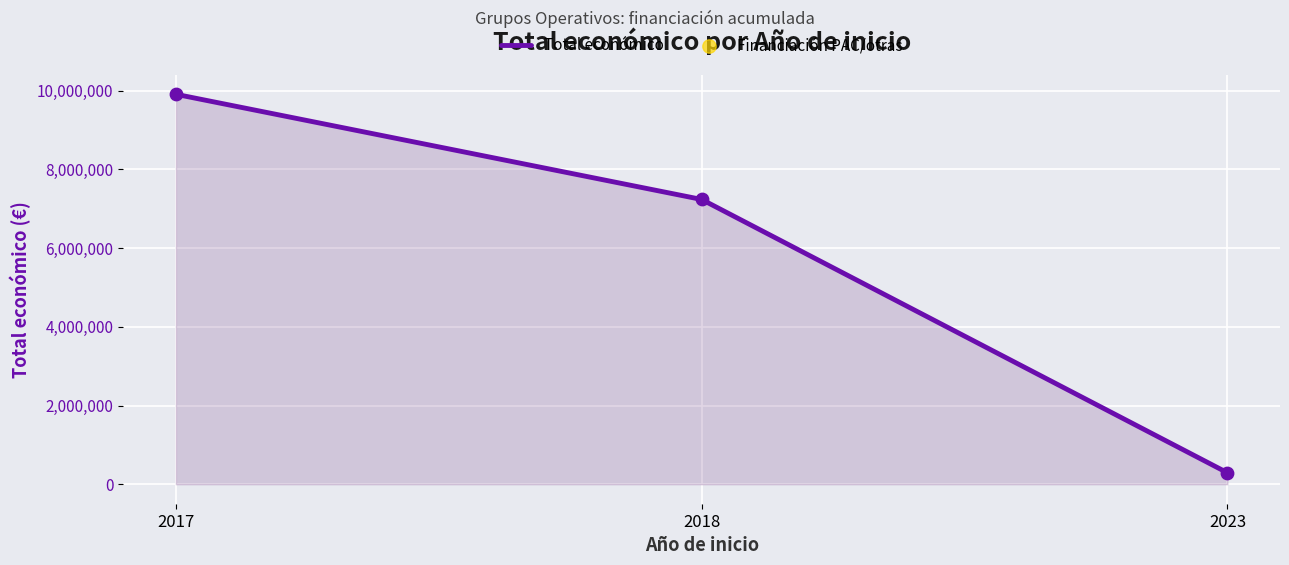

Between 2018 and 2017, which is larger?

2017